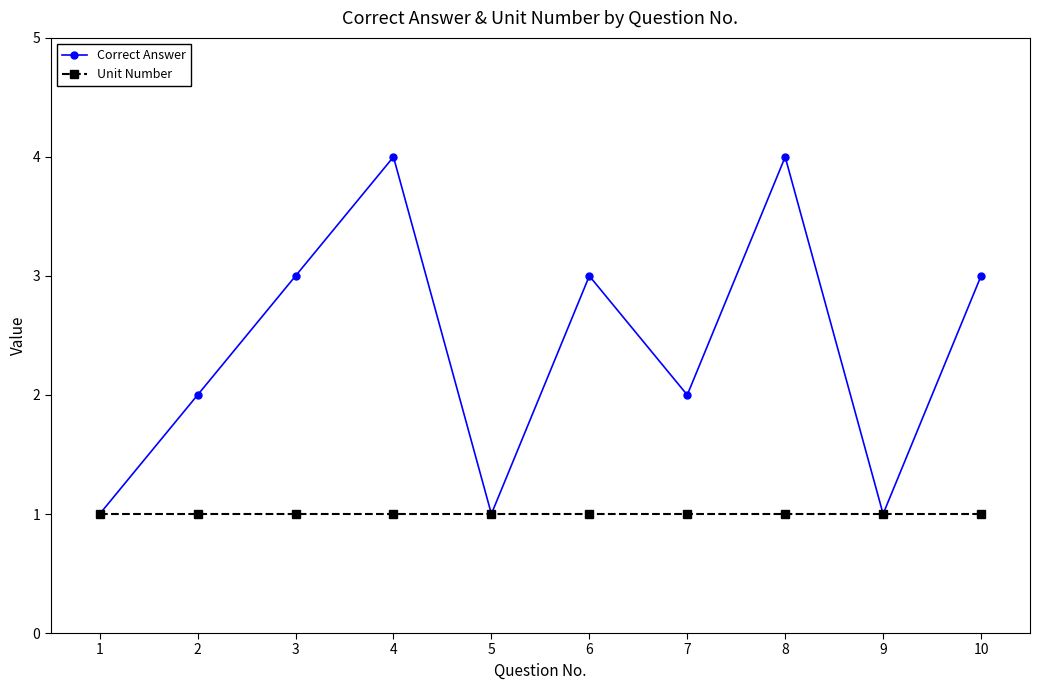

Reading left to right, extract all data points from this chart.

Correct Answer: 1=1	2=2	3=3	4=4	5=1	6=3	7=2	8=4	9=1	10=3
Unit Number: 1=1	2=1	3=1	4=1	5=1	6=1	7=1	8=1	9=1	10=1